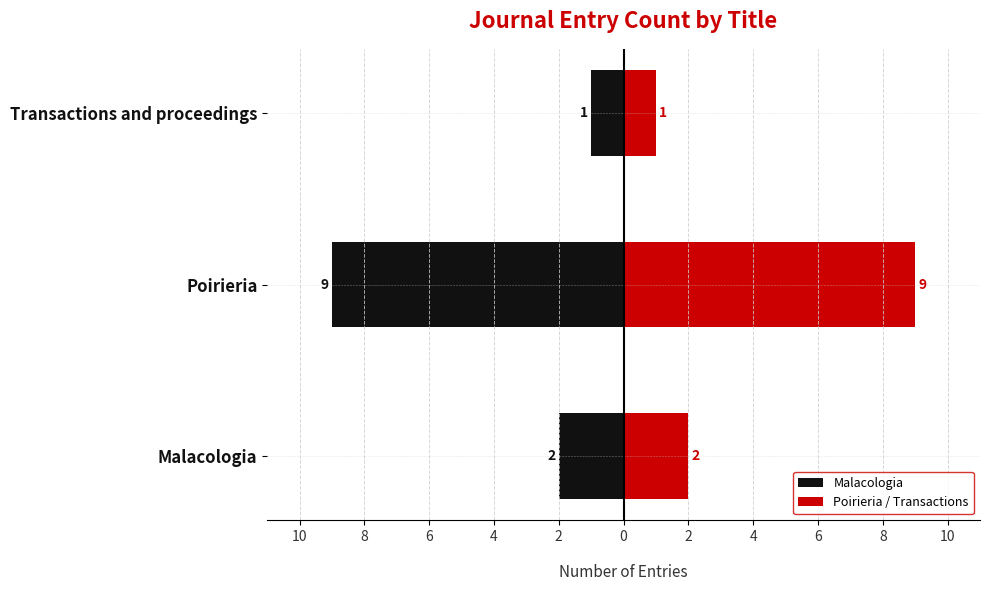

How many series are shown in this chart?

2